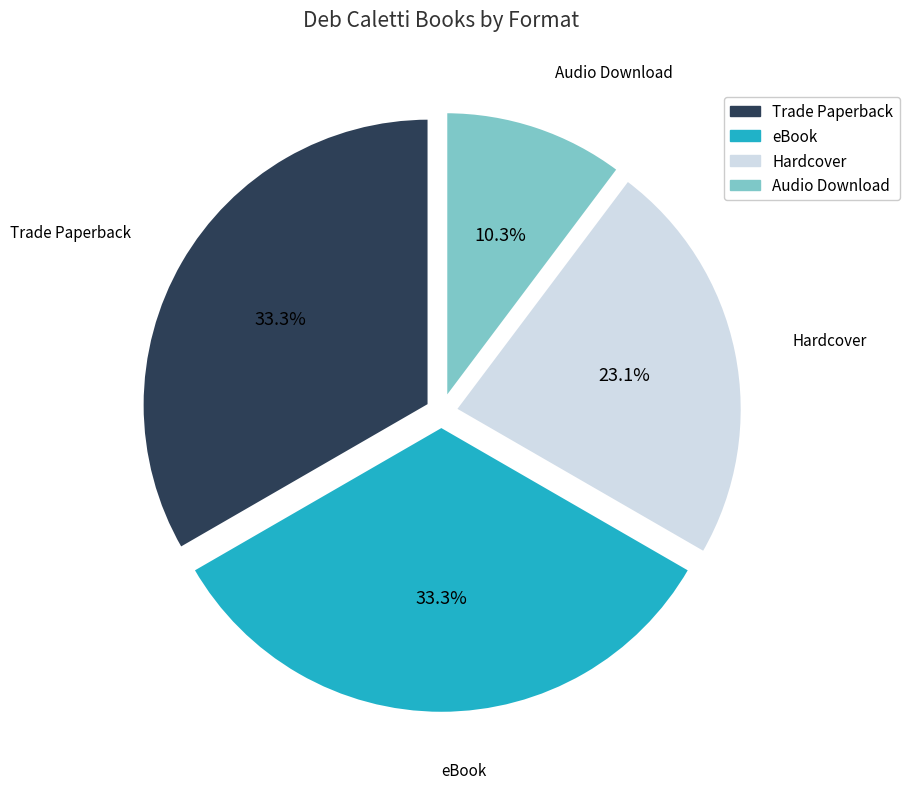

Which category has the smallest portion of the pie?

Audio Download